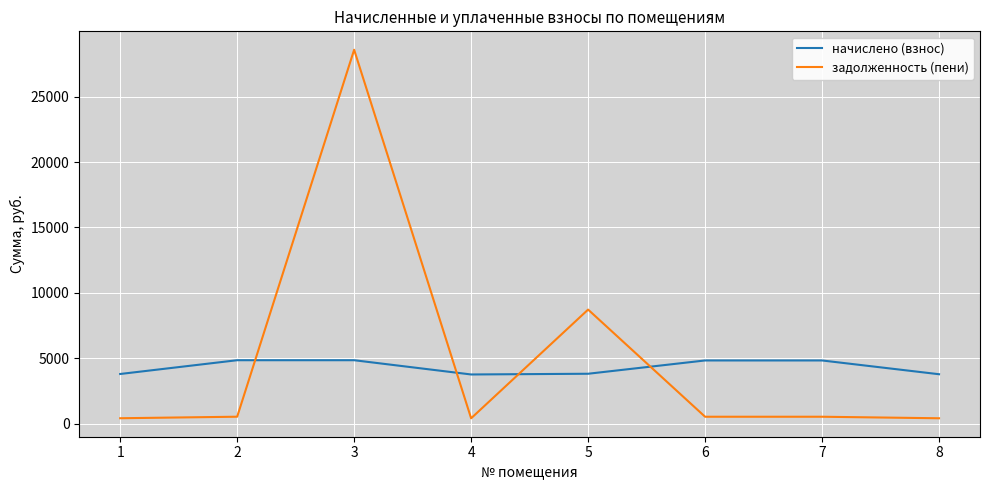

Rank the series at 2 from lowest to highest value.

задолженность (пени), начислено (взнос)